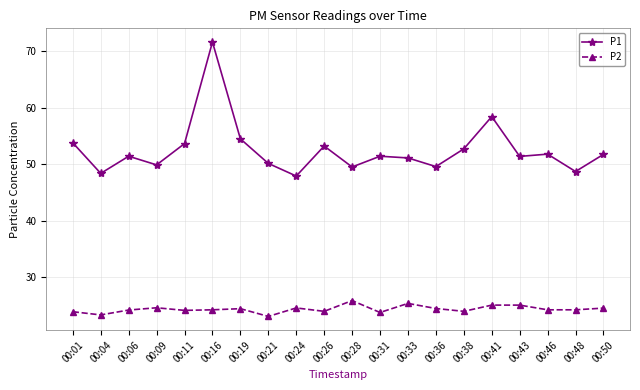

What is the value of the P1 point at the 10th from the left?

53.2